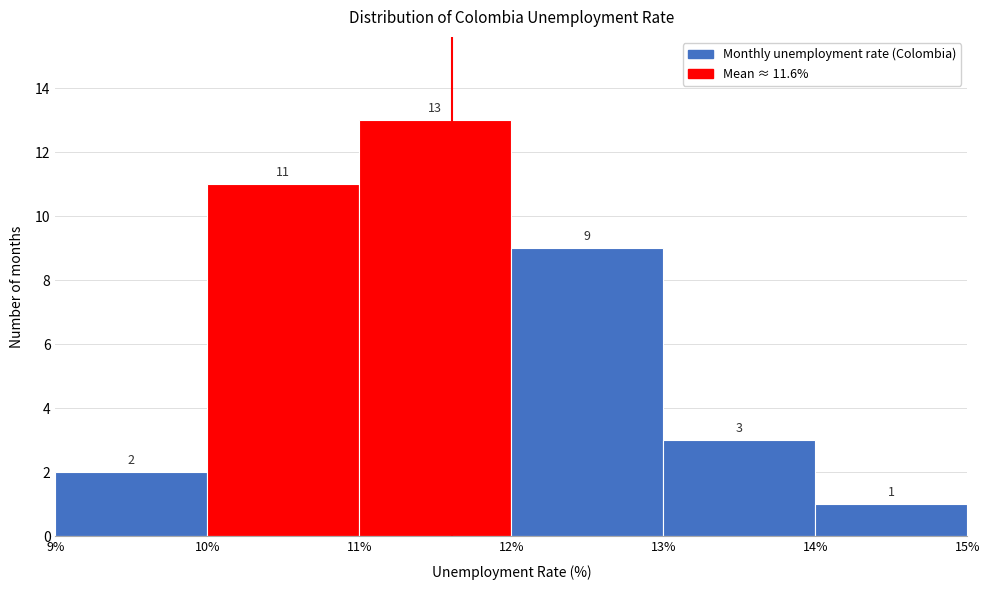

Over which range of the x-axis is the bar tallest?

11% to 12%